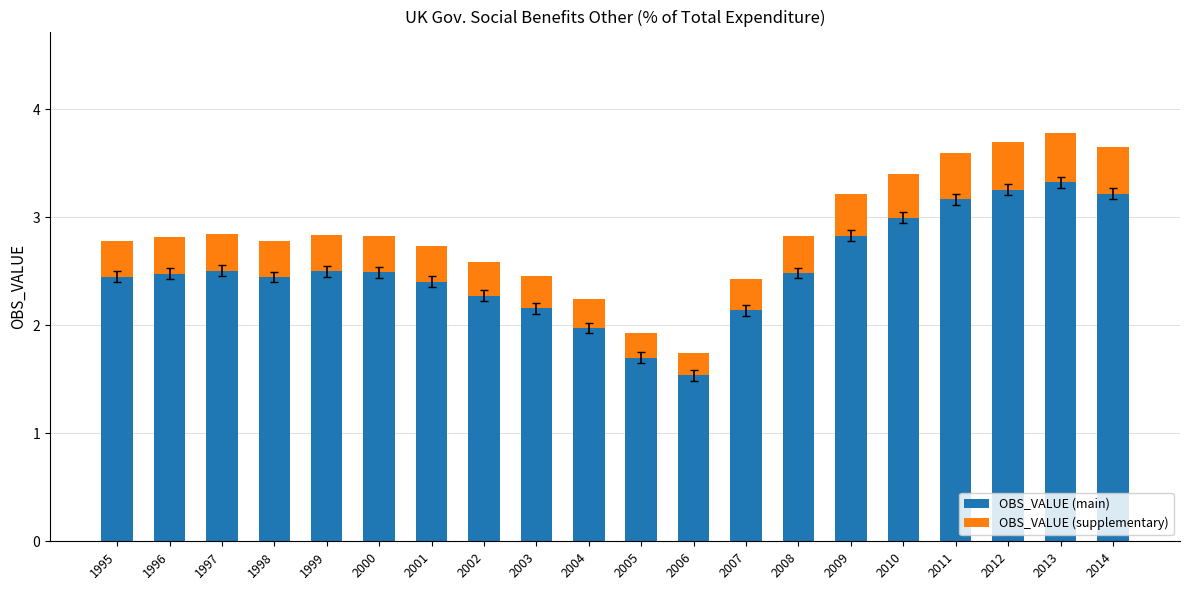

The value of OBS_VALUE (main) at 1997 is 1.1. True or false?

False